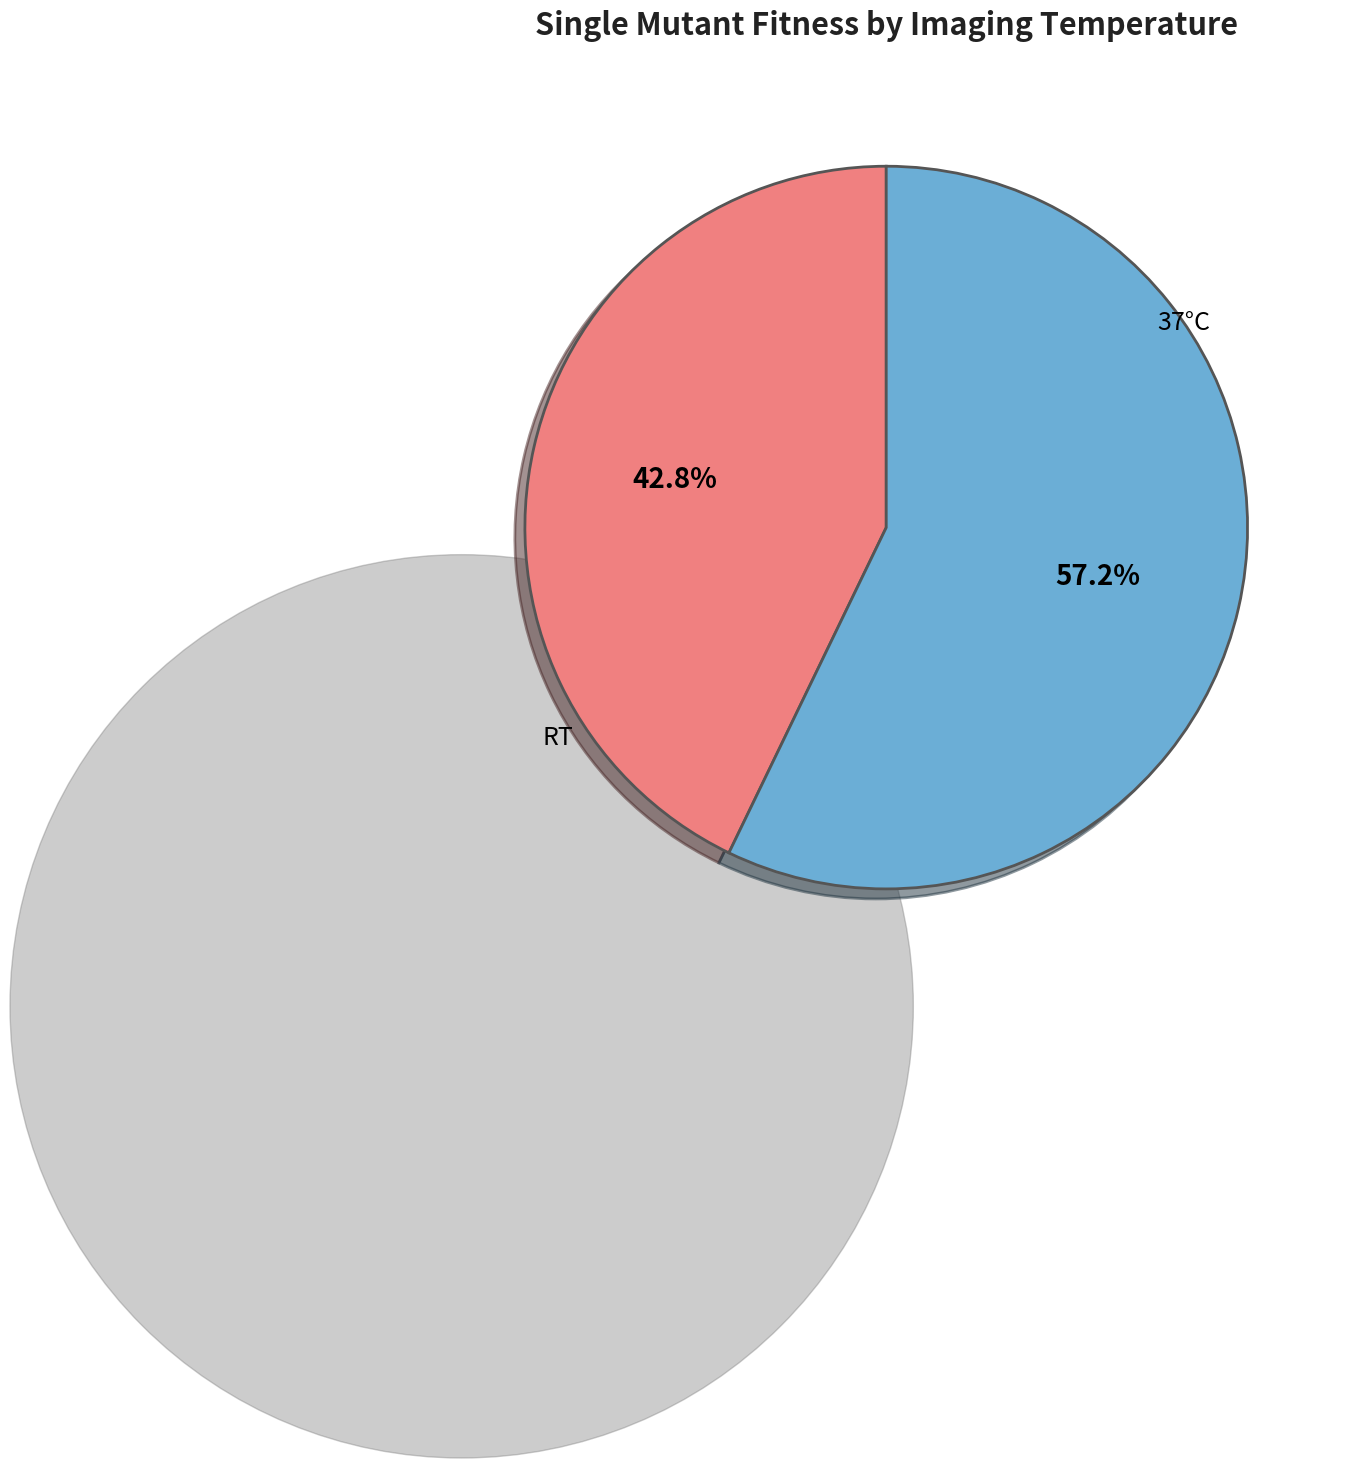

Is there a majority slice in this chart?

Yes